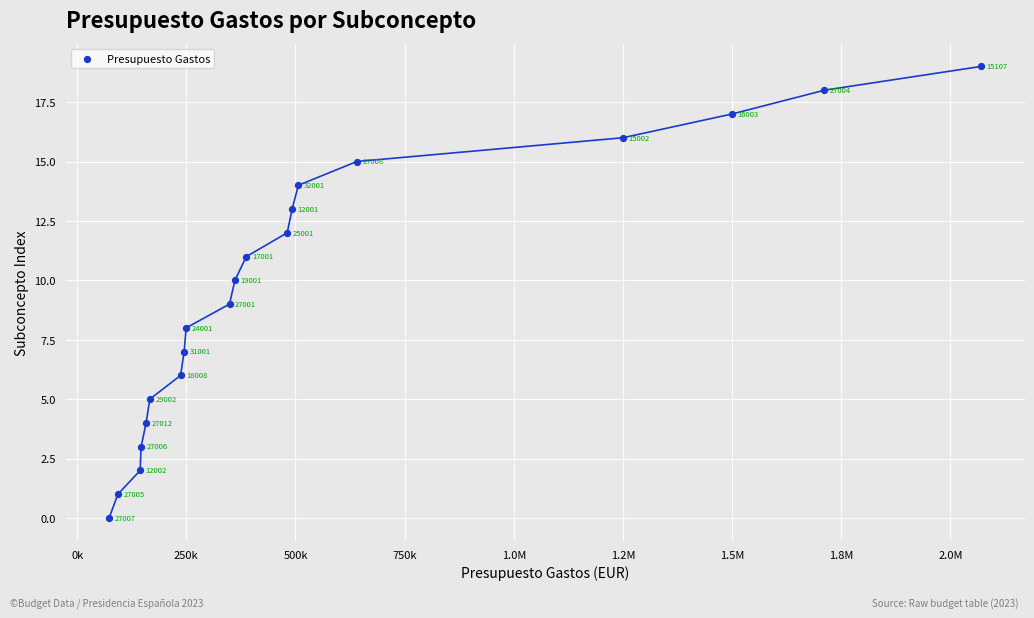

What is the range of X values (max minus min)?

1996840